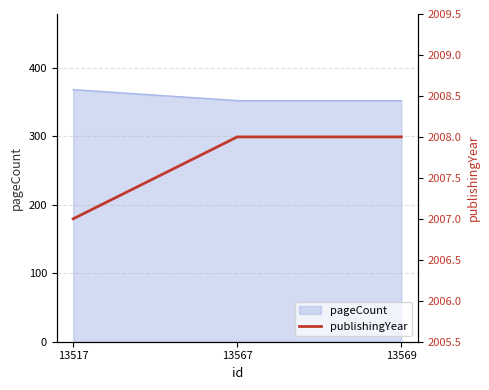

The value at 13569 is 2008. True or false?

True